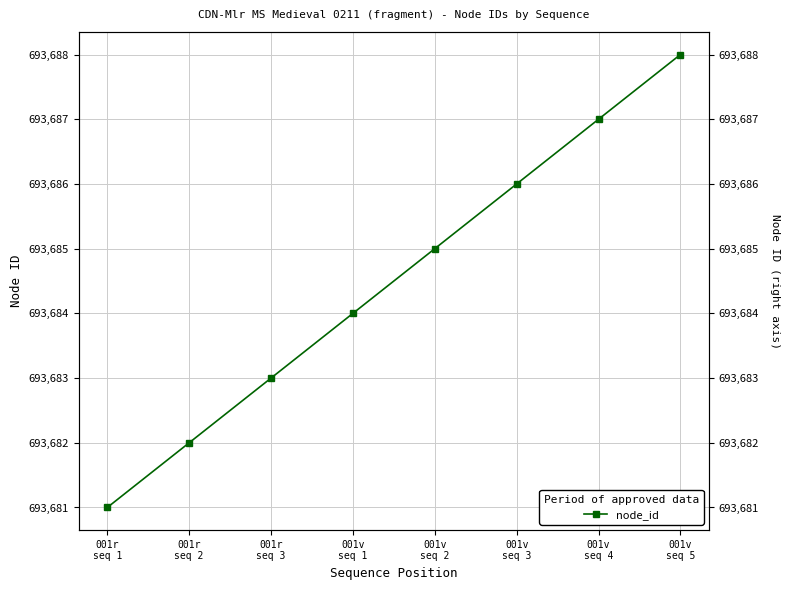

What value does the data have at 001v
seq 3?

693686